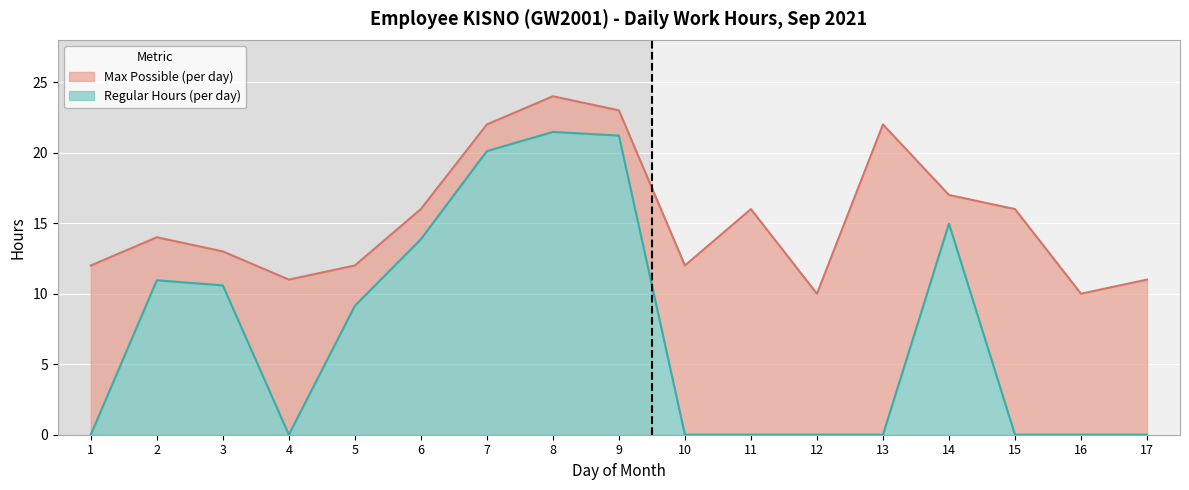

How many interior local valleys does the Regular Hours series have?

1